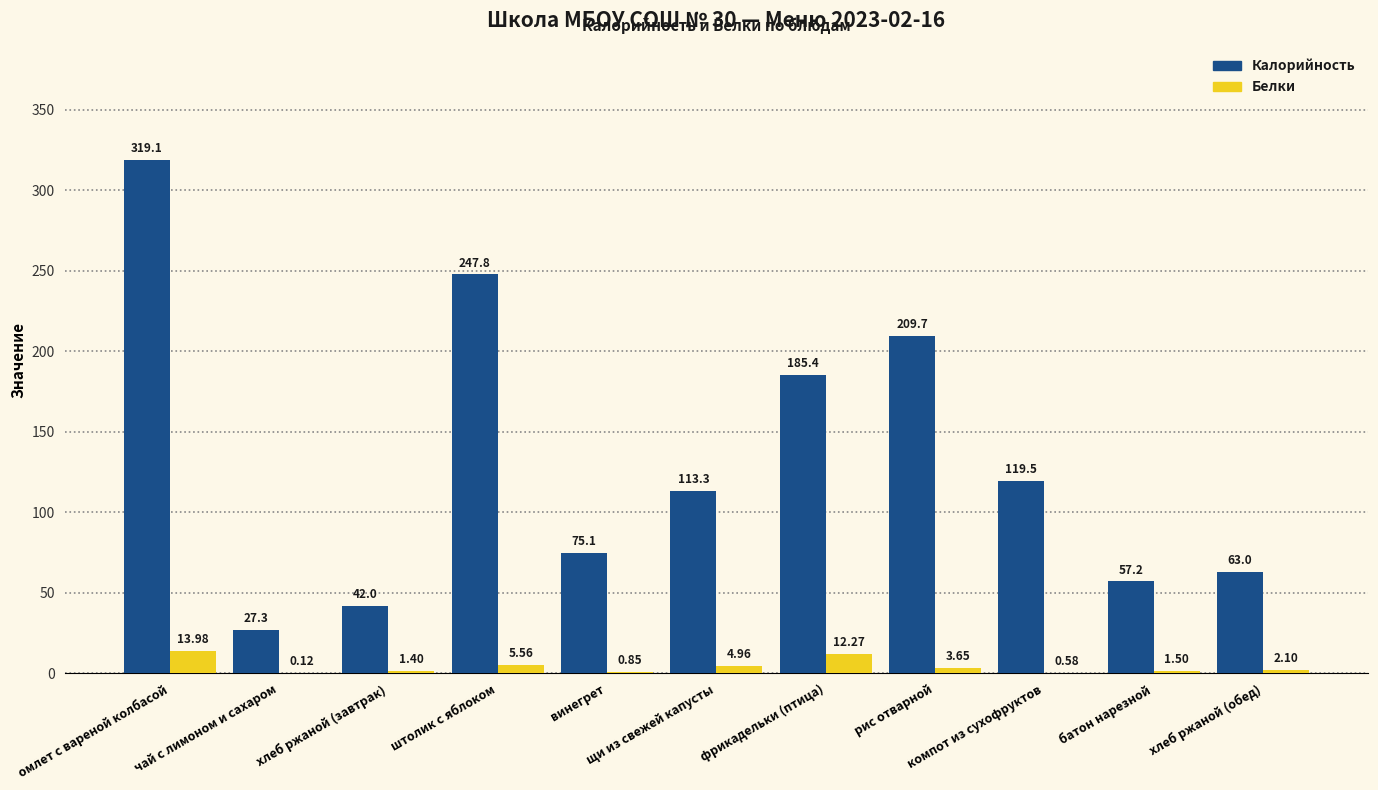

Which series has the largest total across all categories?

Калорийность